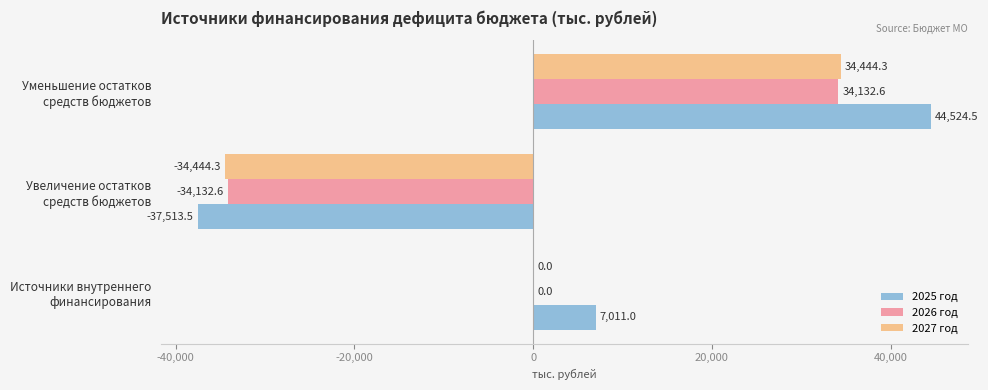

Which series has the largest total across all categories?

2025 год